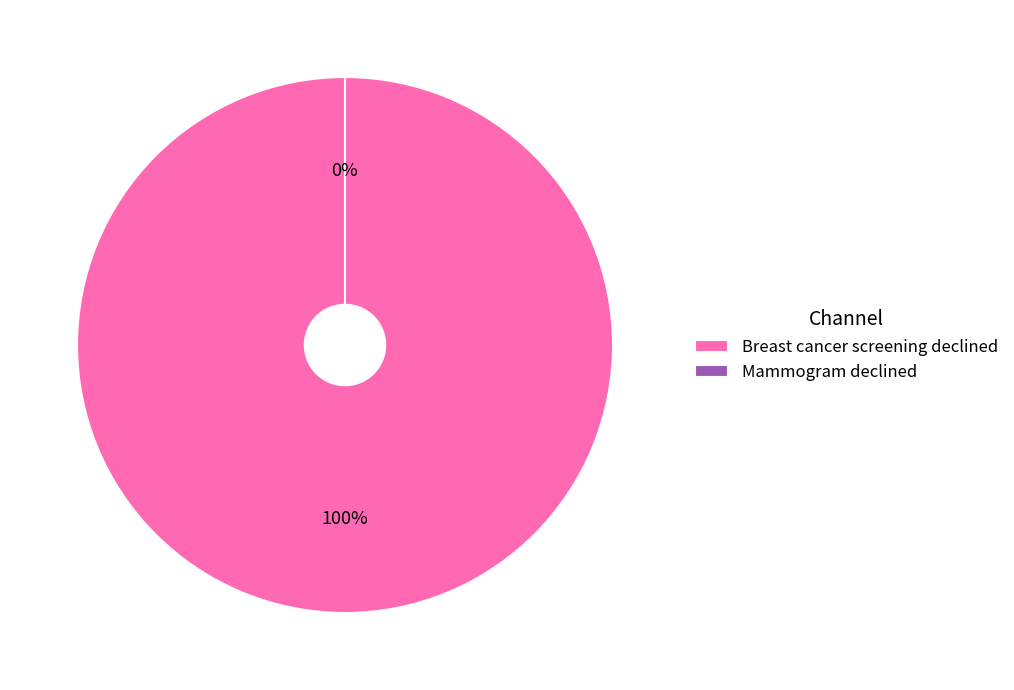

To the nearest percent, what is the average slice percentage?

50%